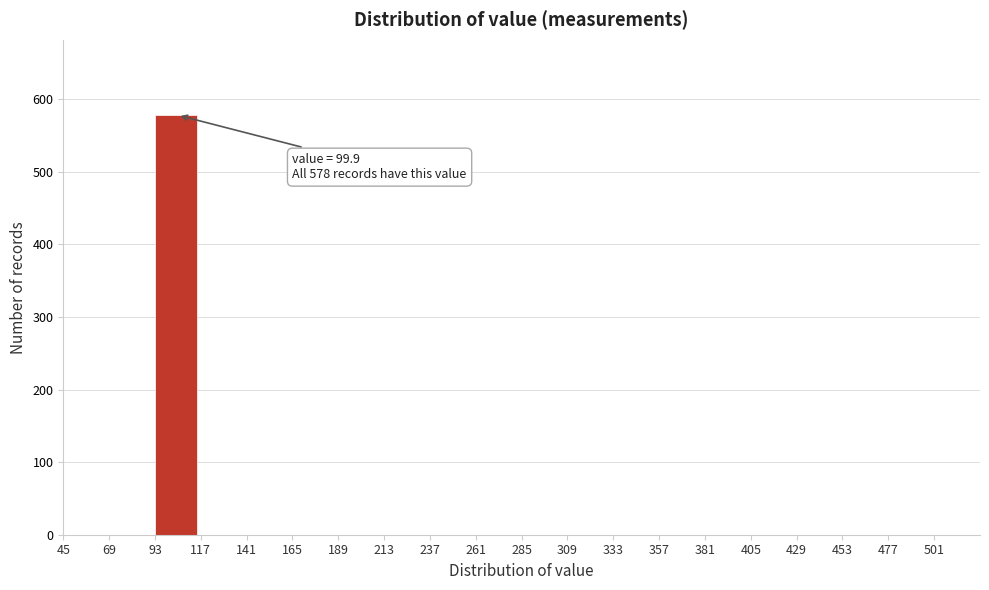

Which range on the x-axis has the tallest bar?

93 to 117